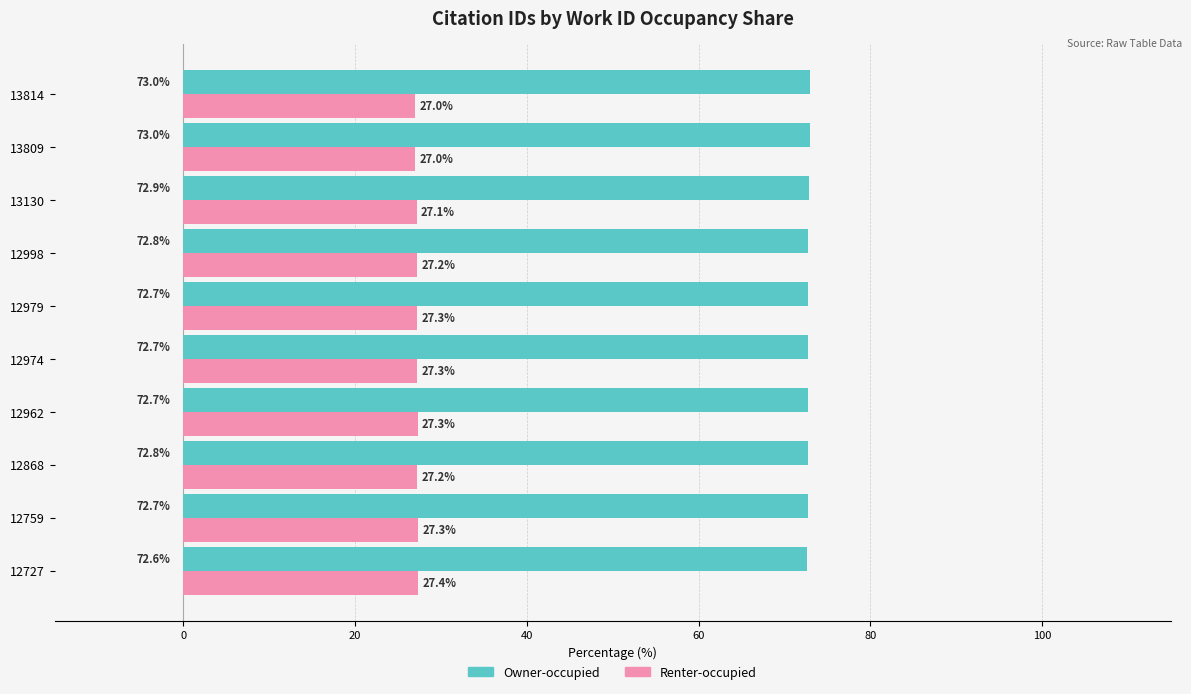

What is the spread (max minus min) of values at 12759?

45.4